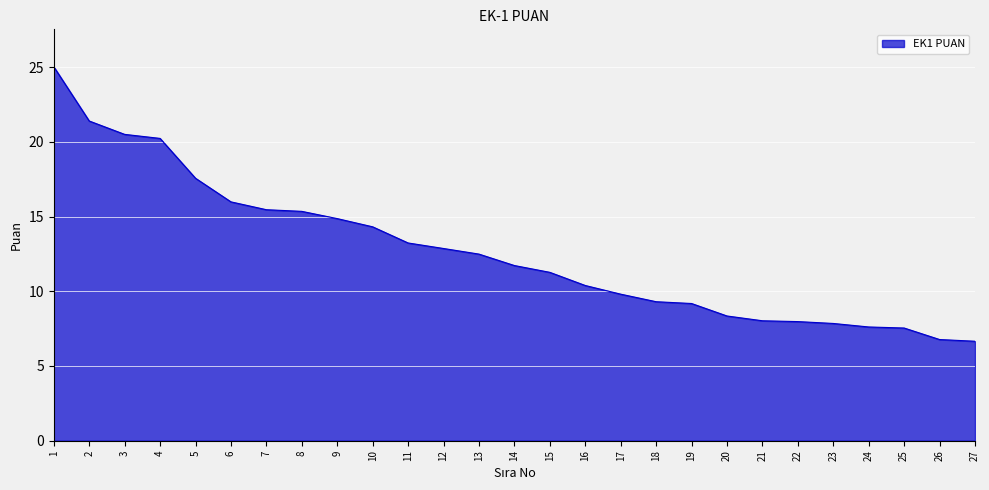

What is the sum of all values?

341.6